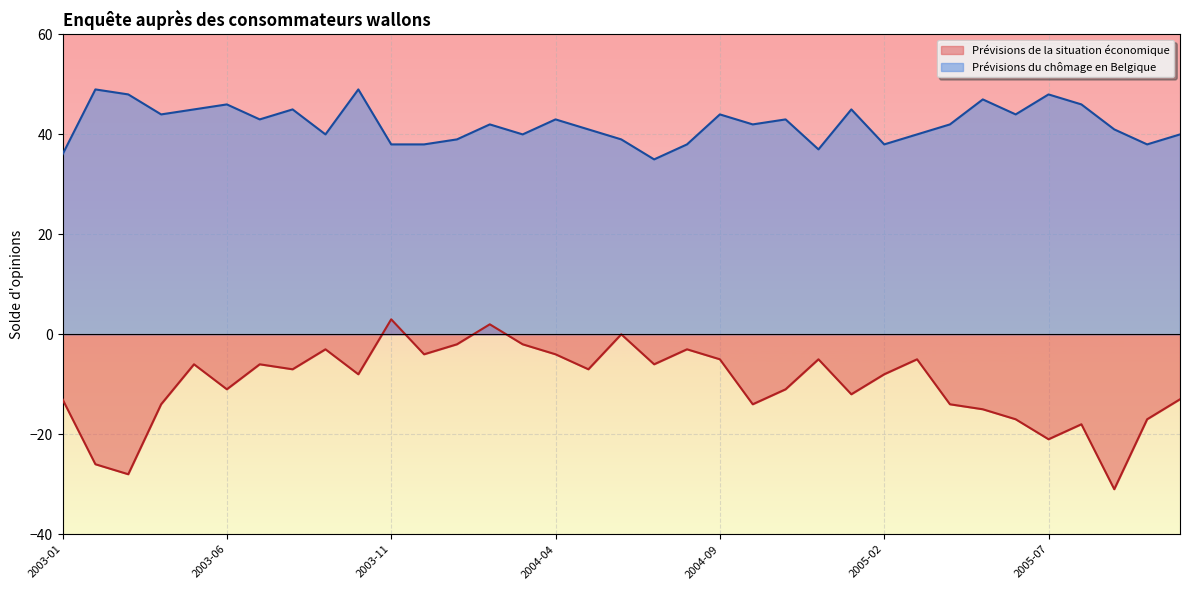

In Prévisions du chômage en Belgique, how many points are higher than both neighbors (excluding endpoints)?

11